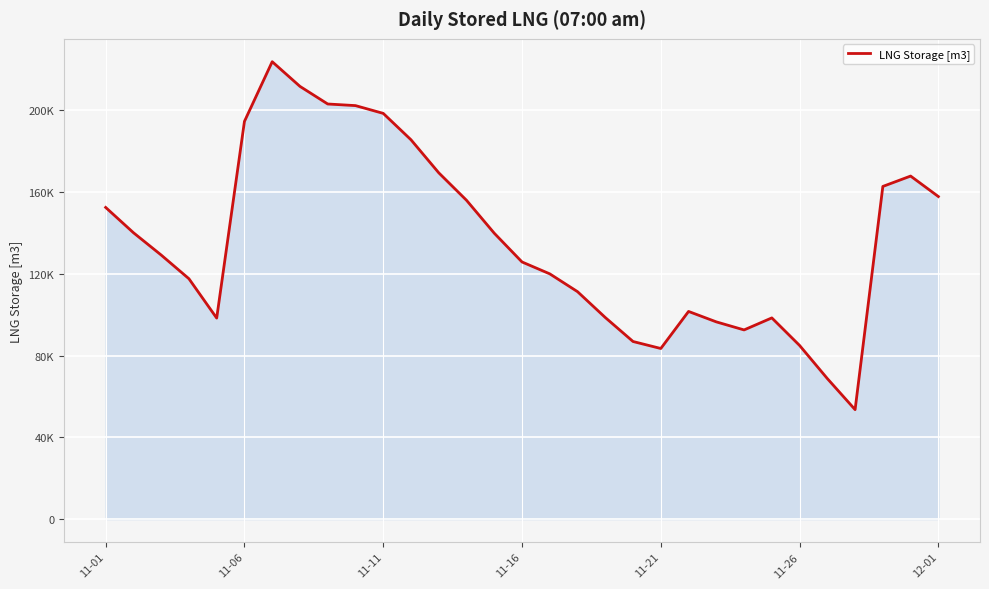

Does the chart display data point markers on the line(s)?

No